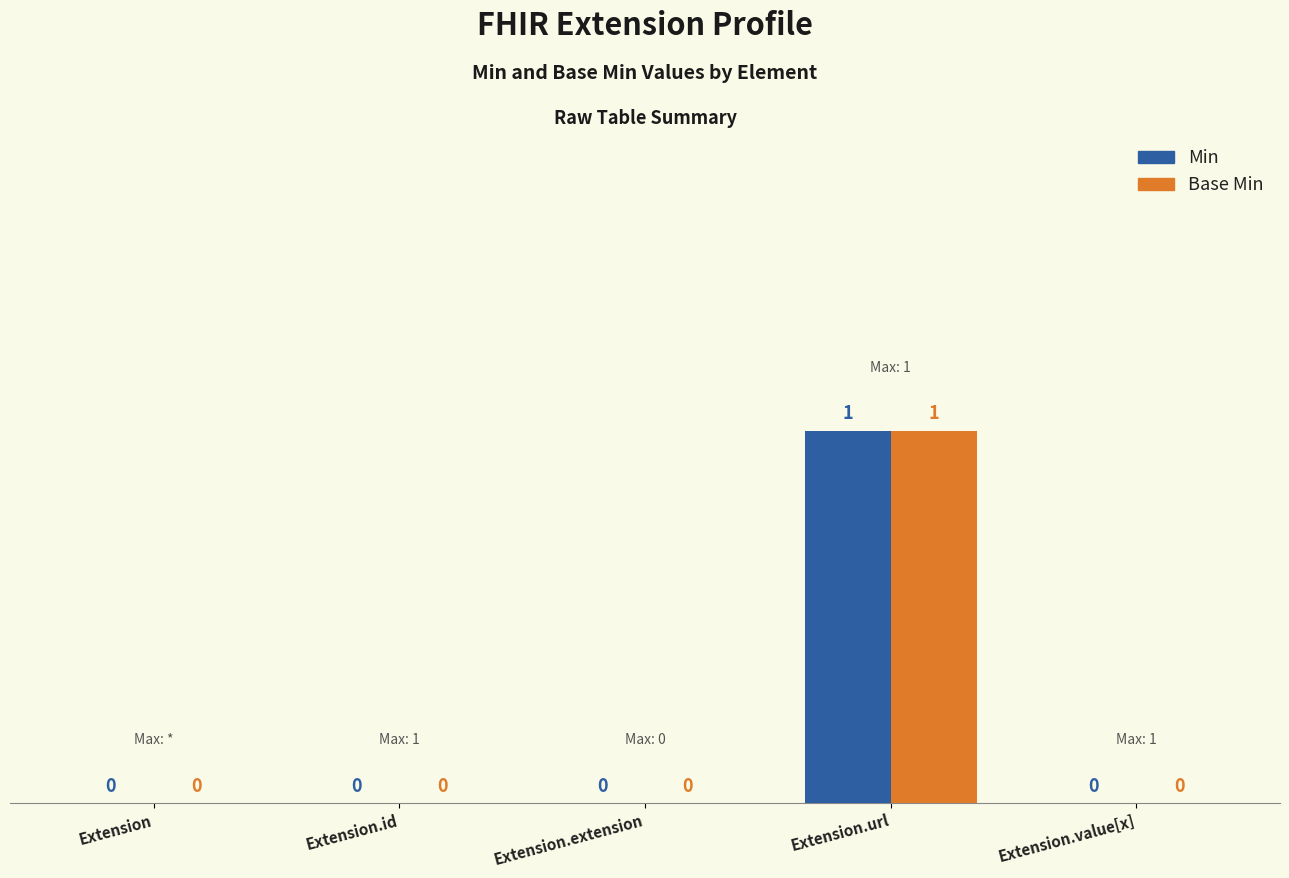

Reading left to right, transcribe all the data shown in this chart.

Min: 0	0	0	1	0
Base Min: 0	0	0	1	0